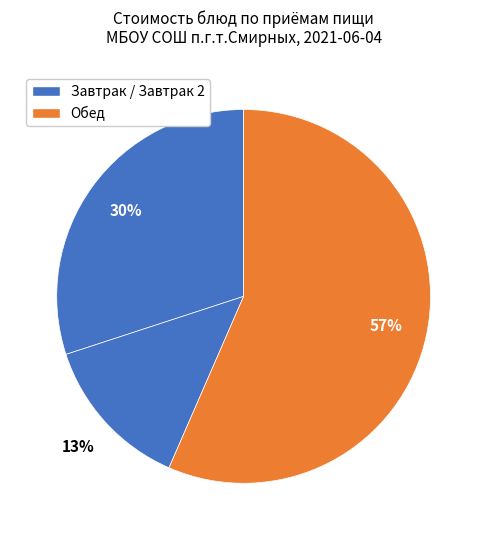

How many slices are in this pie chart?

3